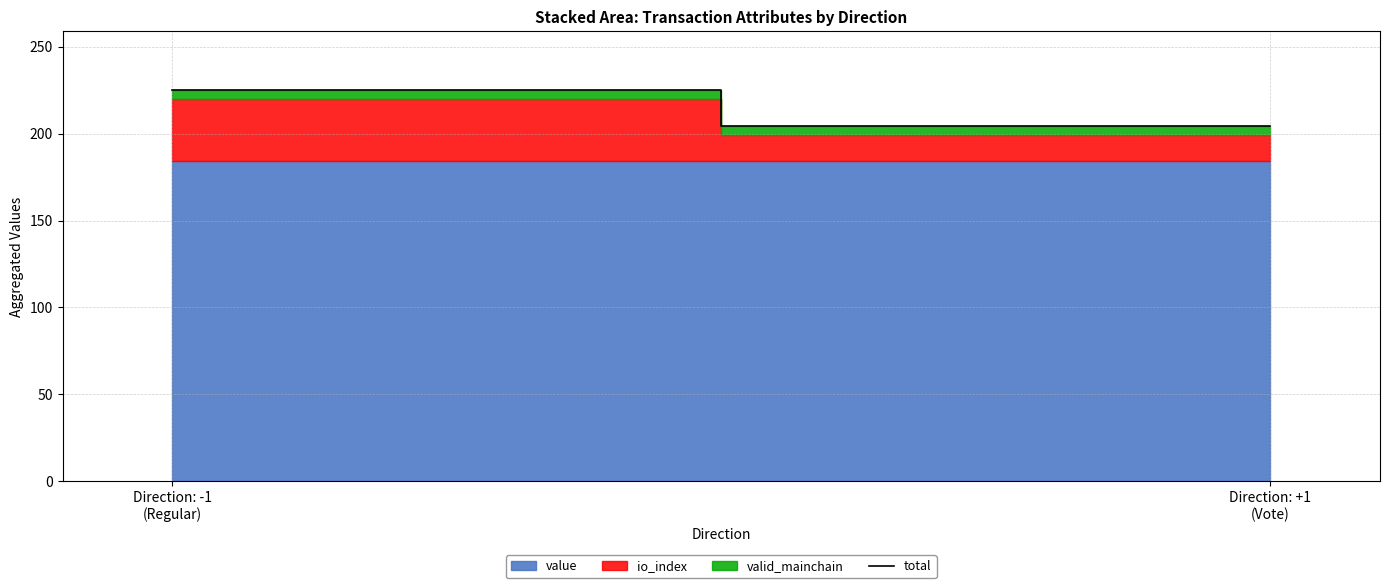

True or false: the data shows 204.2 at Direction: +1
(Vote).

True